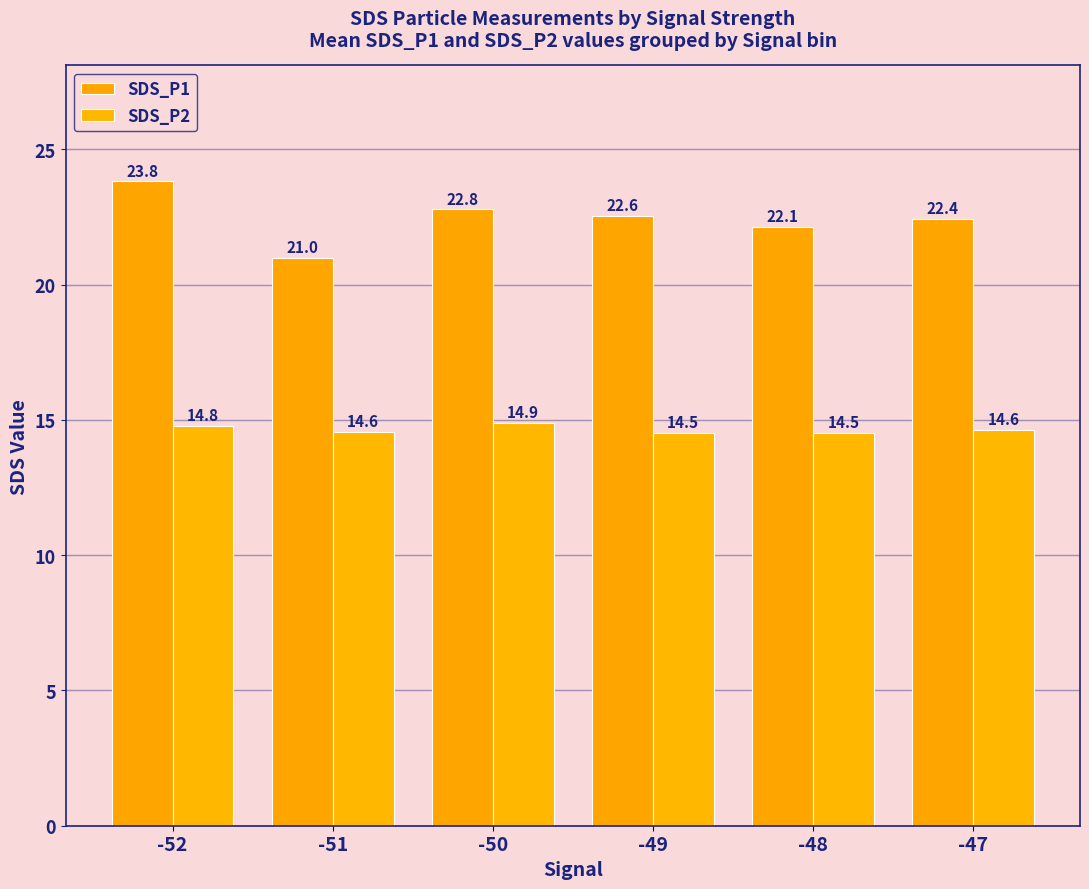

Count the number of categories in the chart.

6